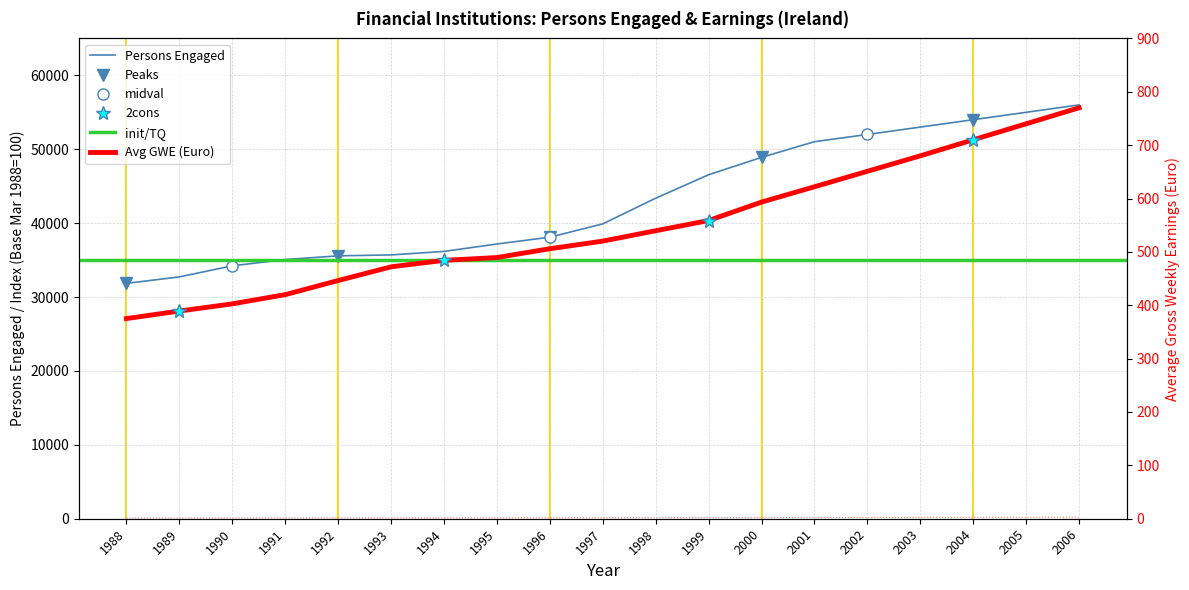

Reading right to left, list all the values displayed in this chart.

Persons Engaged: 2006=56000.0	2005=55000.0	2004=54000.0	2003=53000.0	2002=52000.0	2001=51025.0	2000=48900.0	1999=46550.0	1998=43375.0	1997=39900.0	1996=38100.0	1995=37175.0	1994=36175.0	1993=35700.0	1992=35575.0	1991=35075.0	1990=34225.0	1989=32725.0	1988=31850.0
Index of Gross Weekly Earnings: 2006=206.0	2005=198.0	2004=190.0	2003=182.0	2002=175.0	2001=168.0	2000=160.3	1999=151.8	1998=146.9	1997=142.1	1996=138.2	1995=133.2	1994=130.5	1993=126.5	1992=119.4	1991=112.1	1990=107.9	1989=104.5	1988=100.2
Average Gross Weekly Earnings: 2006=770.0	2005=740.0	2004=710.0	2003=680.0	2002=651.0	2001=622.0	2000=593.3	1999=558.7	1998=539.6	1997=520.2	1996=505.9	1995=489.4	1994=484.1	1993=472.0	1992=446.3	1991=419.9	1990=402.6	1989=389.2	1988=375.0